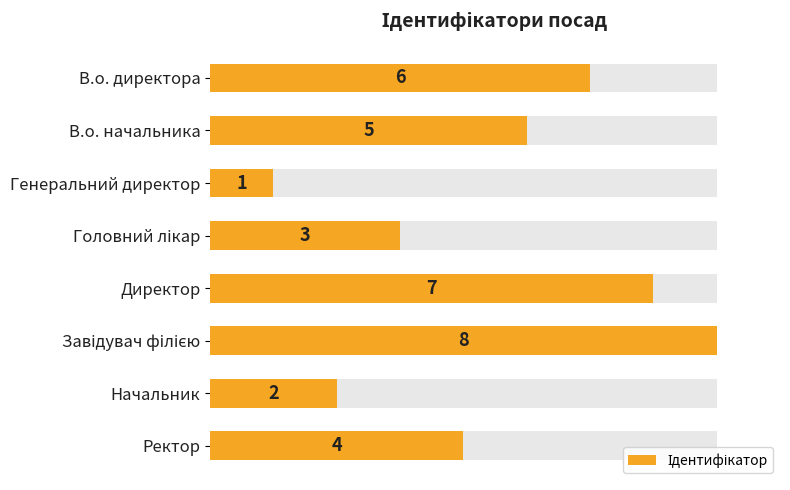

Count the values in the range 3 to 7.

5